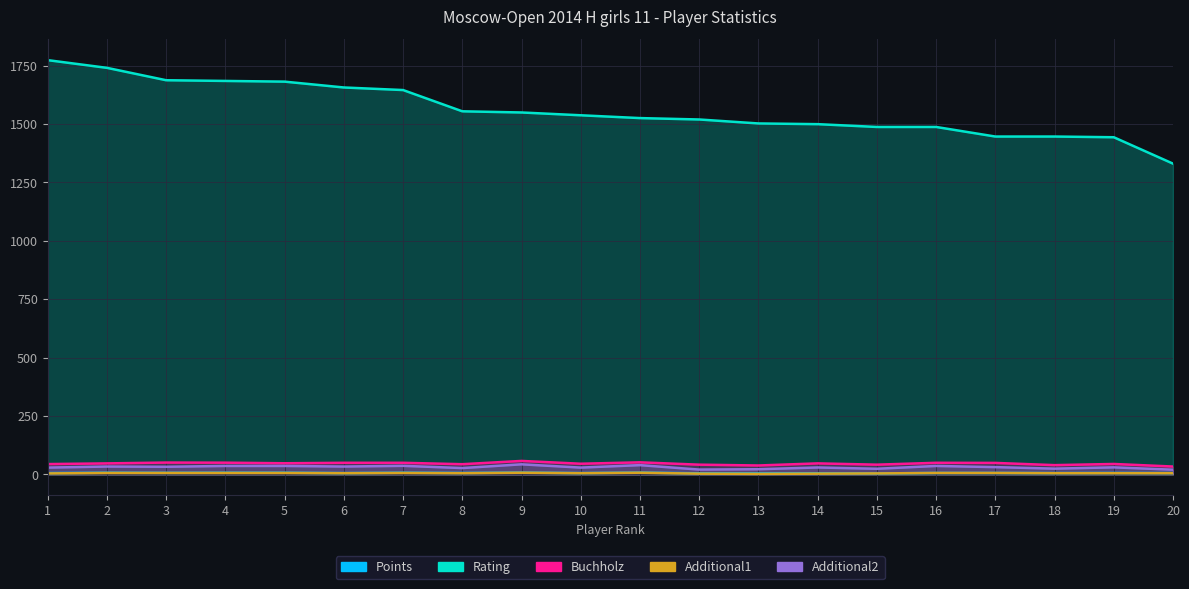

Which series changed the most between 11 and 12?

Additional2